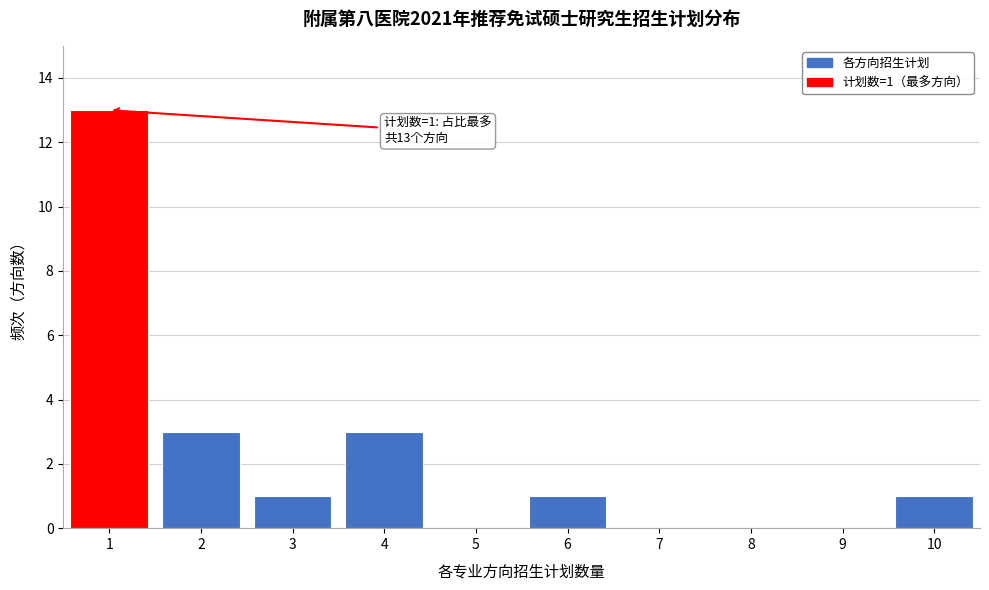

Reading left to right, list all the values displayed in this chart.

1=13	2=3	3=1	4=3	5=0	6=1	7=0	8=0	9=0	10=1